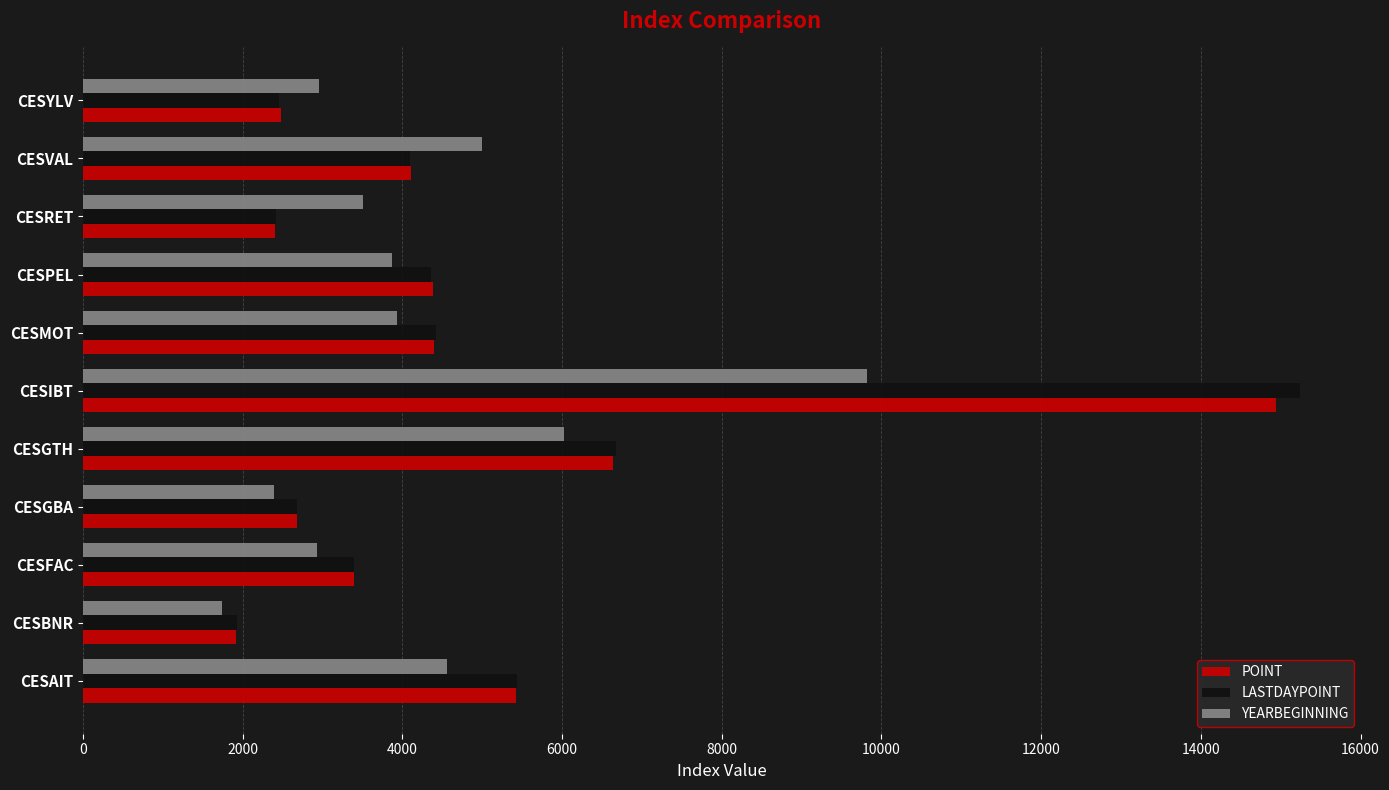

What is the total value across all series at CESRET?

8319.6